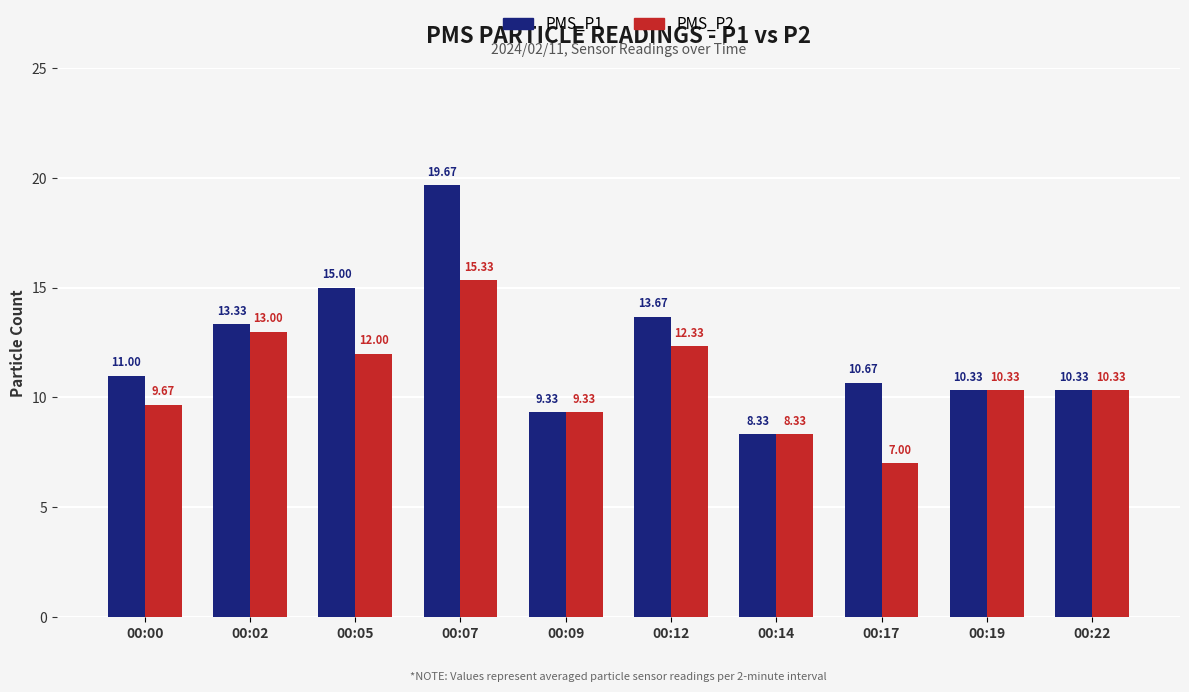

Which series changed the most between 00:00 and 00:19?

PMS_P1